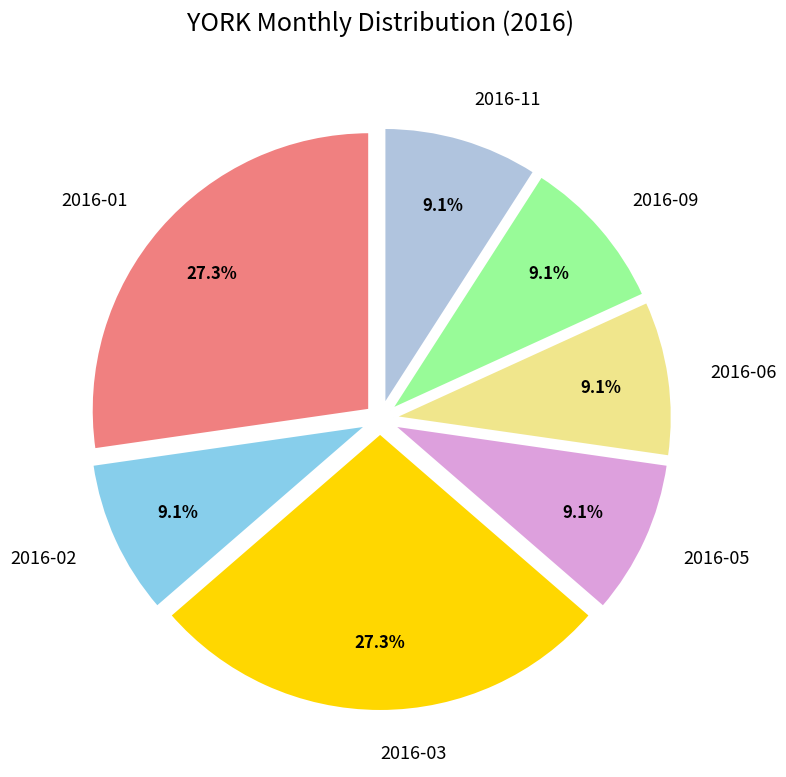

Is it true that 2016-02 is 9% of the pie?

True